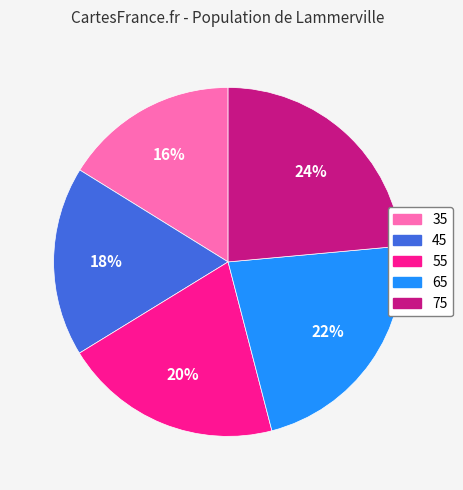

Which has a higher value, 65 or 35?

65